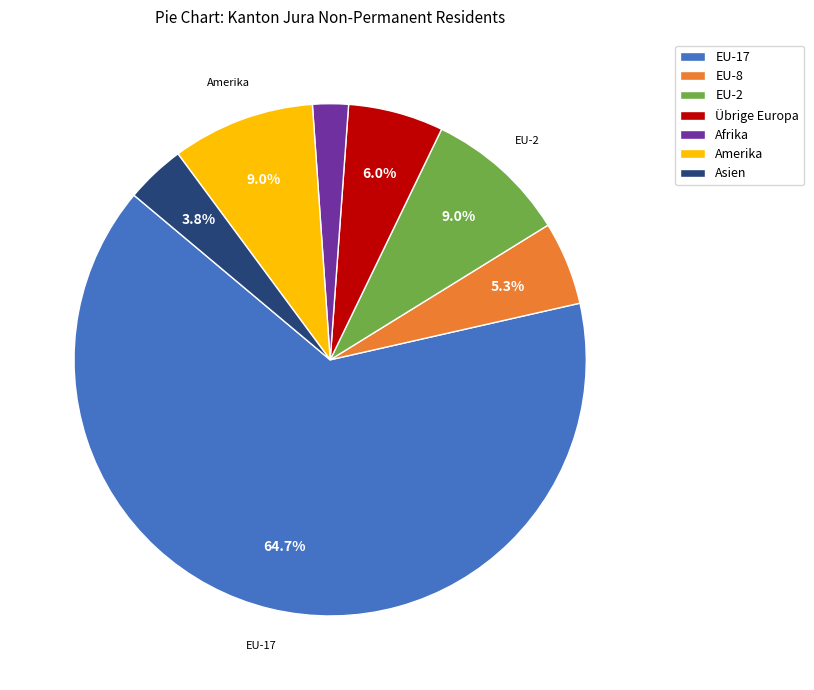

To the nearest percent, what is the difference between the Amerika and EU-17 slice percentages?

56%